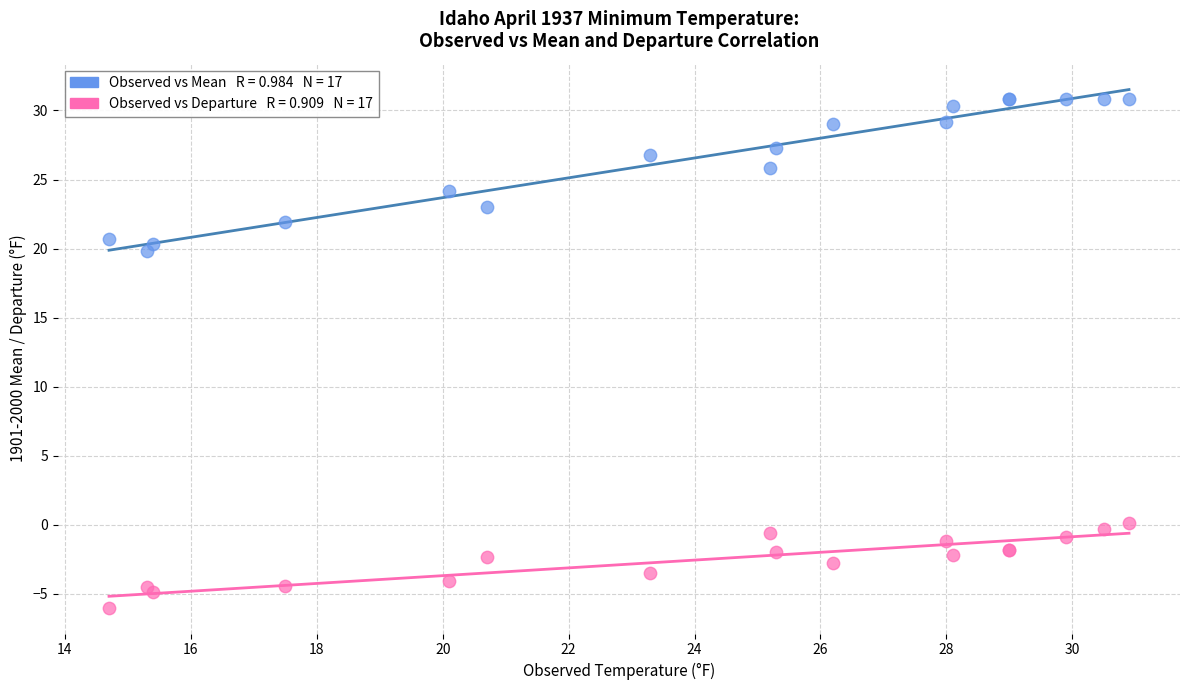

Across all series, what Y value is closest to 12?

19.8